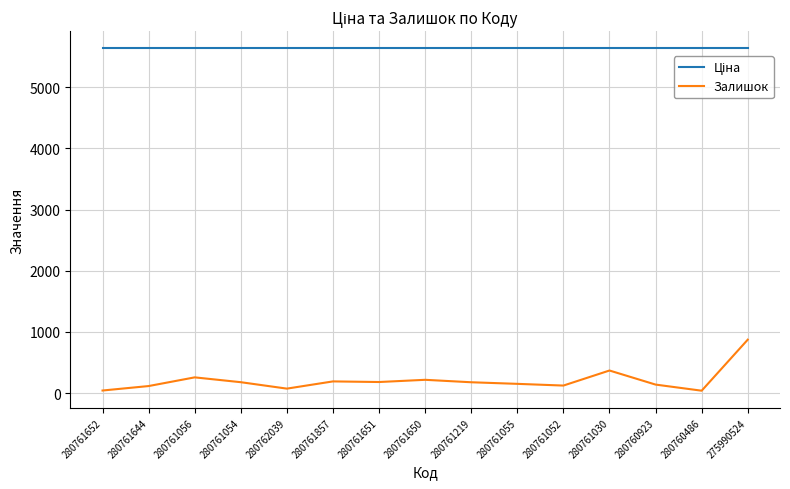

What is the difference between the maximum and minimum values in the Залишок series?

834